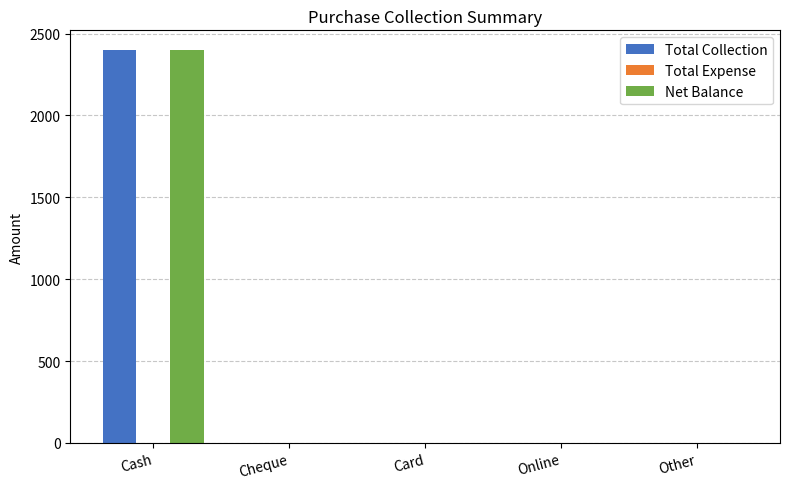

The Net Balance series shows 0 at Other. True or false?

True